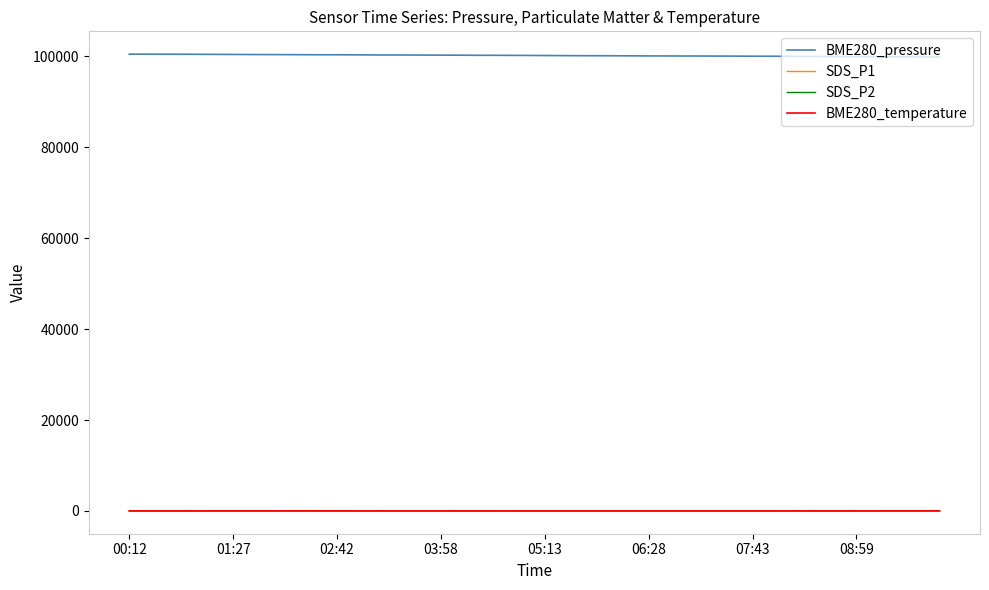

True or false: BME280_pressure and SDS_P1 cross at least once.

False